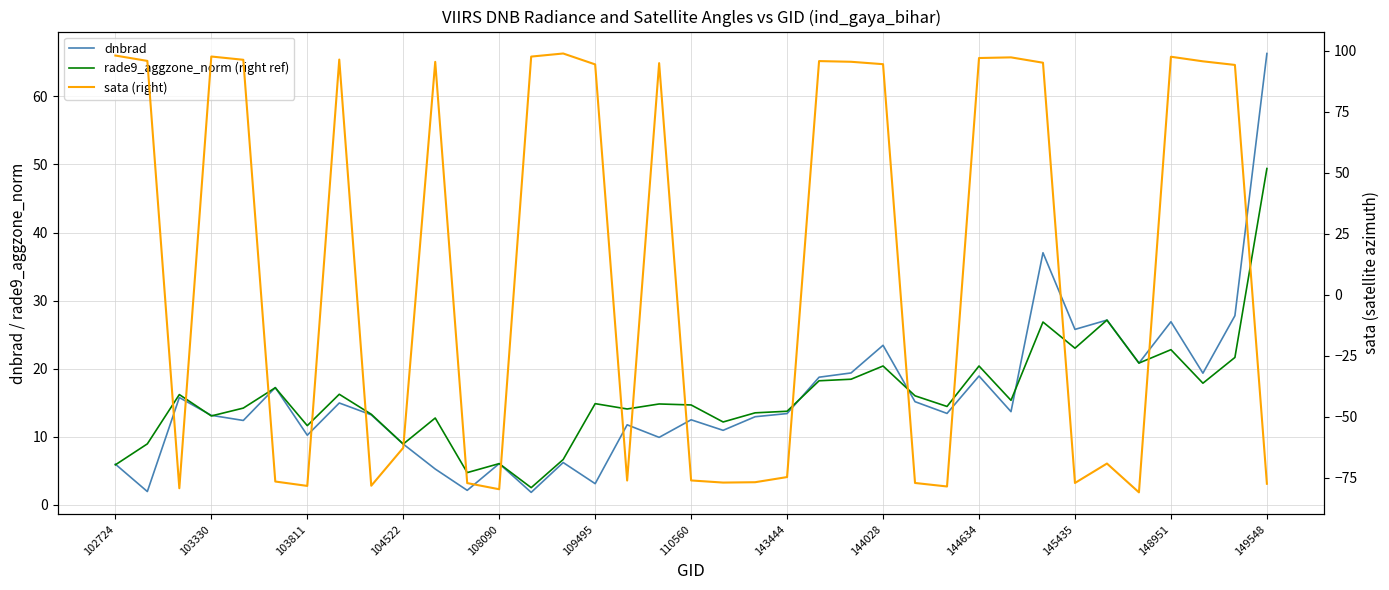

True or false: dnbrad and rade9_aggzone_norm (right ref) intersect in this chart.

True